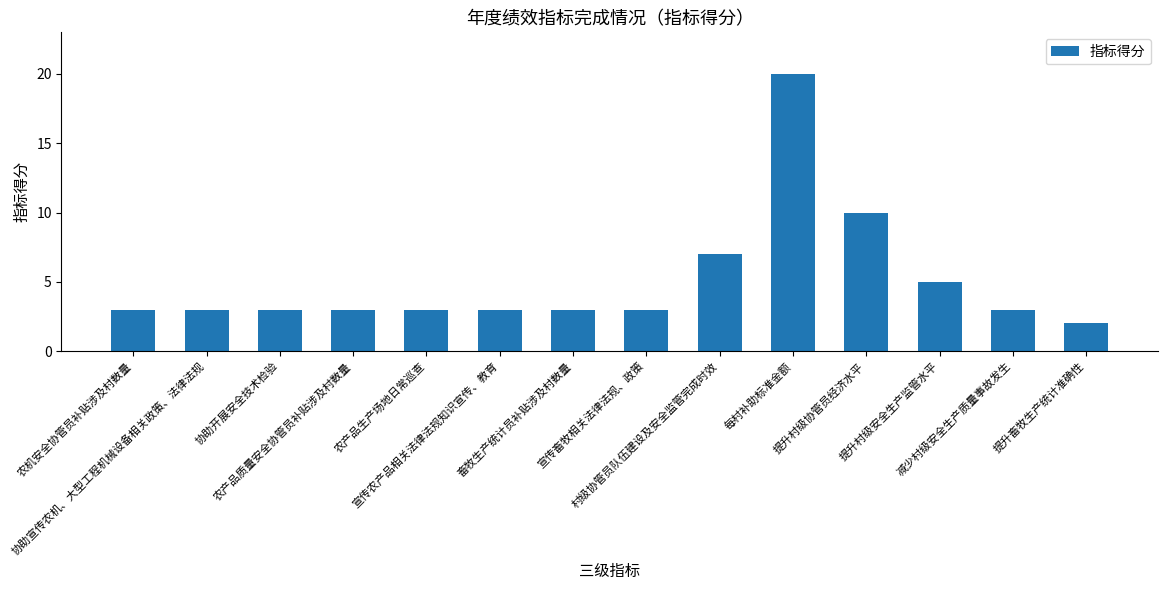

What is the difference between the second highest and second lowest values?

7